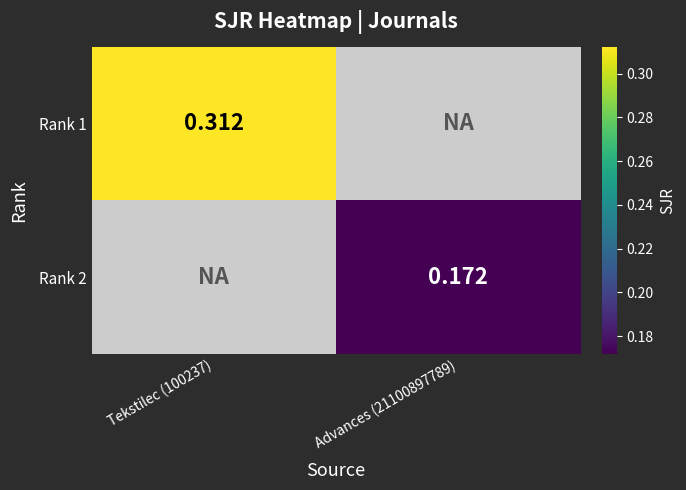

Is the value of Rank 1 at Tekstilec (100237) greater than the value of Rank 2 at Tekstilec (100237)?

No